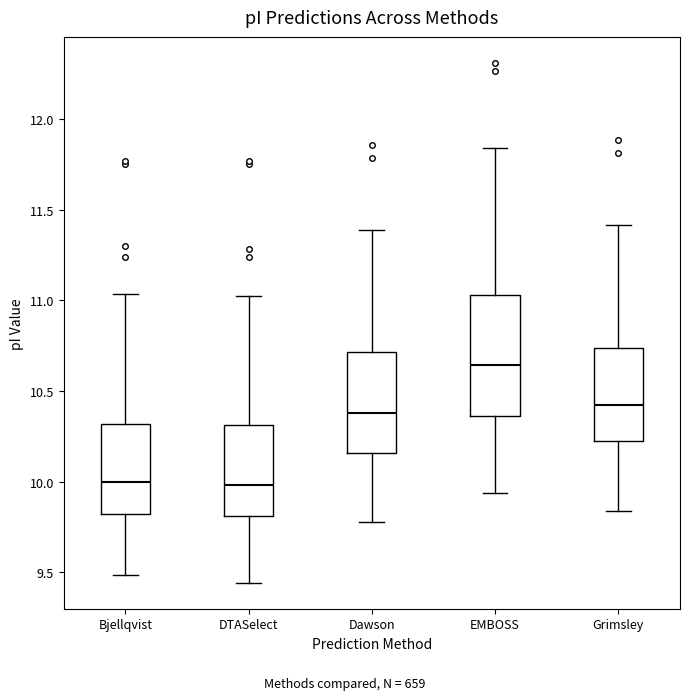

Which box is the tallest, from its lower edge to its upper edge?

EMBOSS